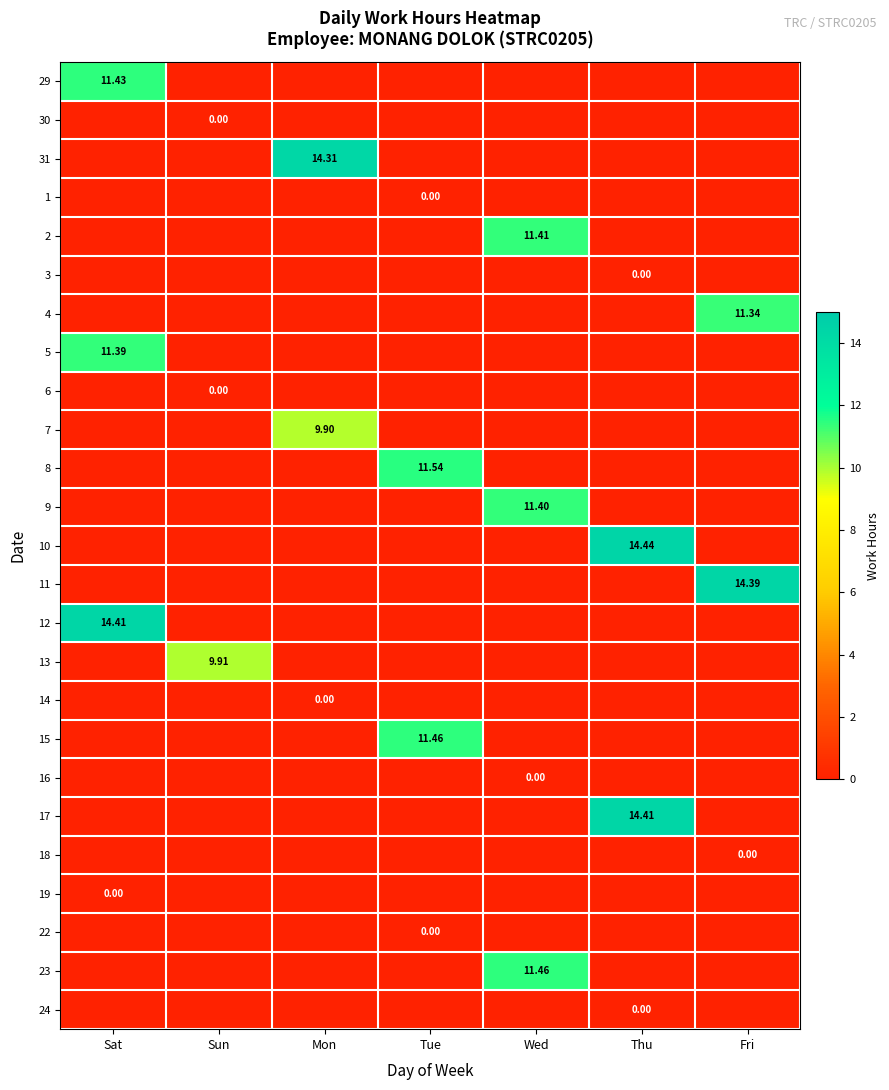

How many 30 values are between -1 and 0?

7